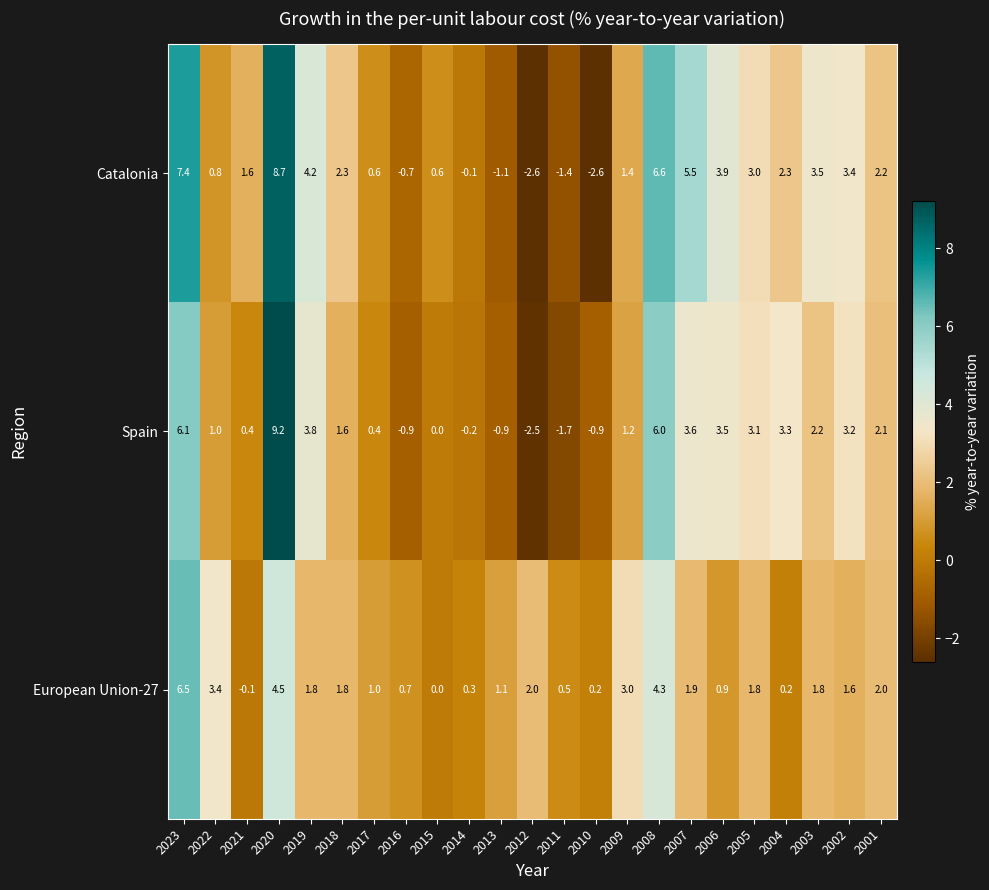

How many distinct data groups are displayed?

3